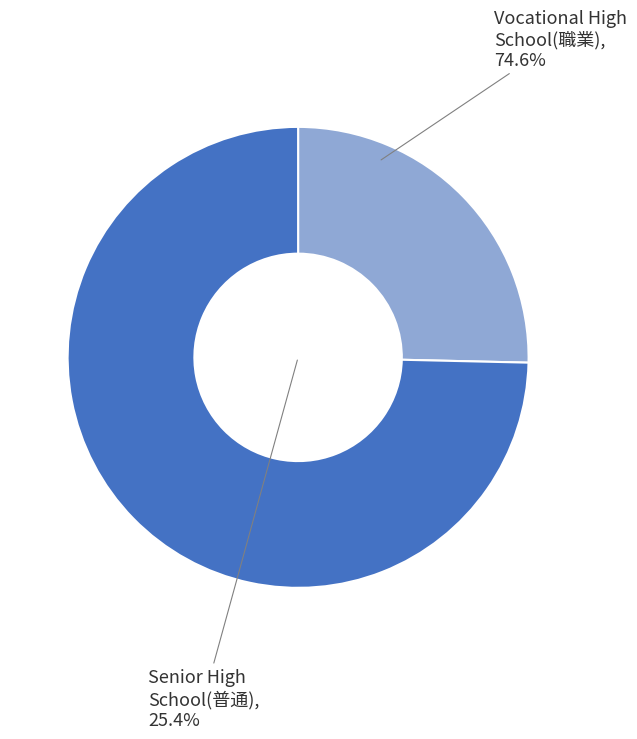

The 普通教育(高中) Graduated slice represents 25% of the pie. True or false?

True